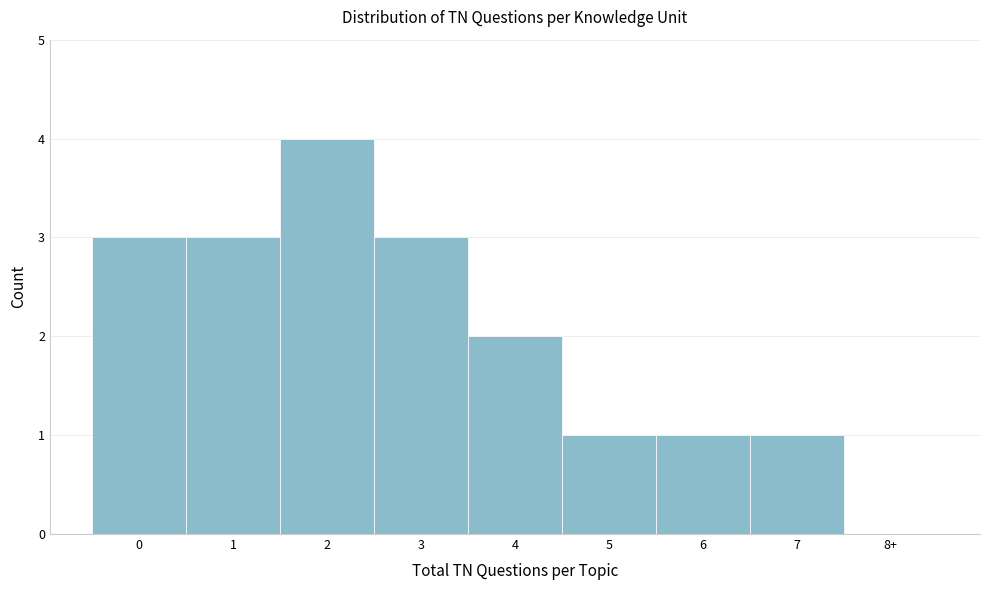

Reading left to right, transcribe all the data shown in this chart.

0=3	1=3	2=4	3=3	4=2	5=1	6=1	7=1	8+=0